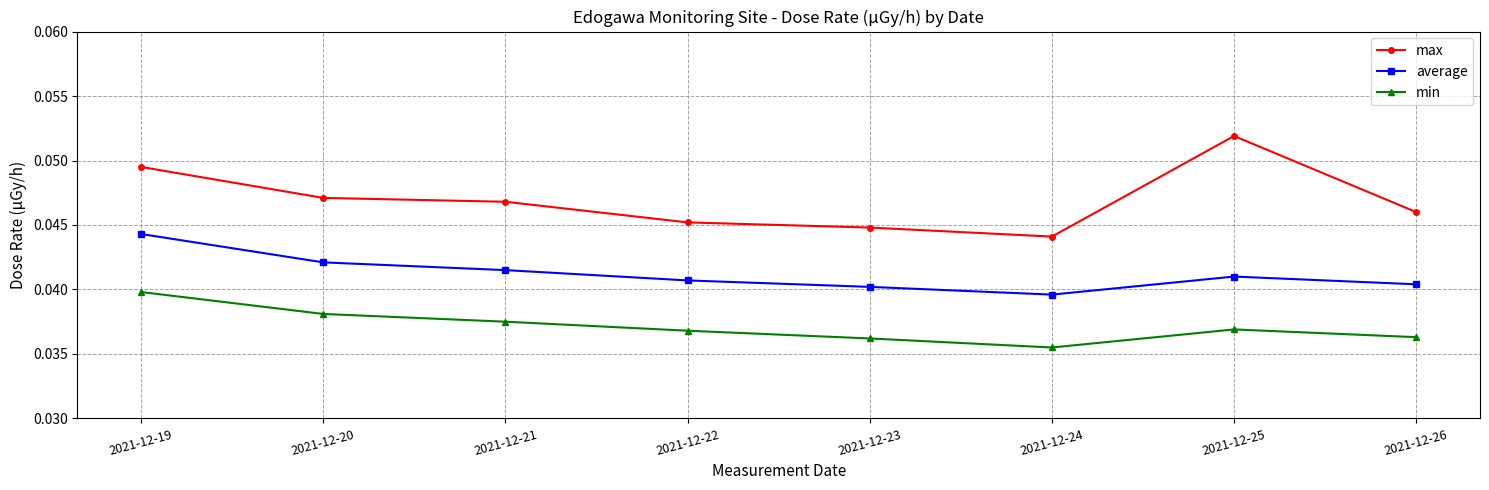

Where is the first local maximum for average?

2021-12-25